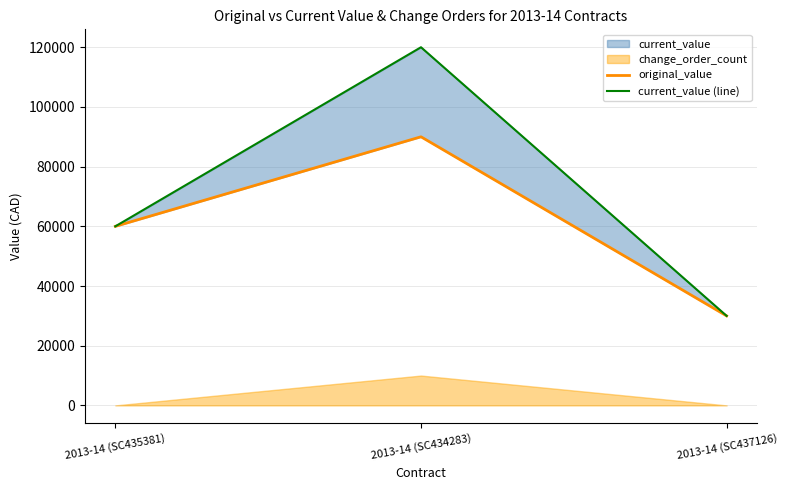

Does the chart display data point markers on the line(s)?

No